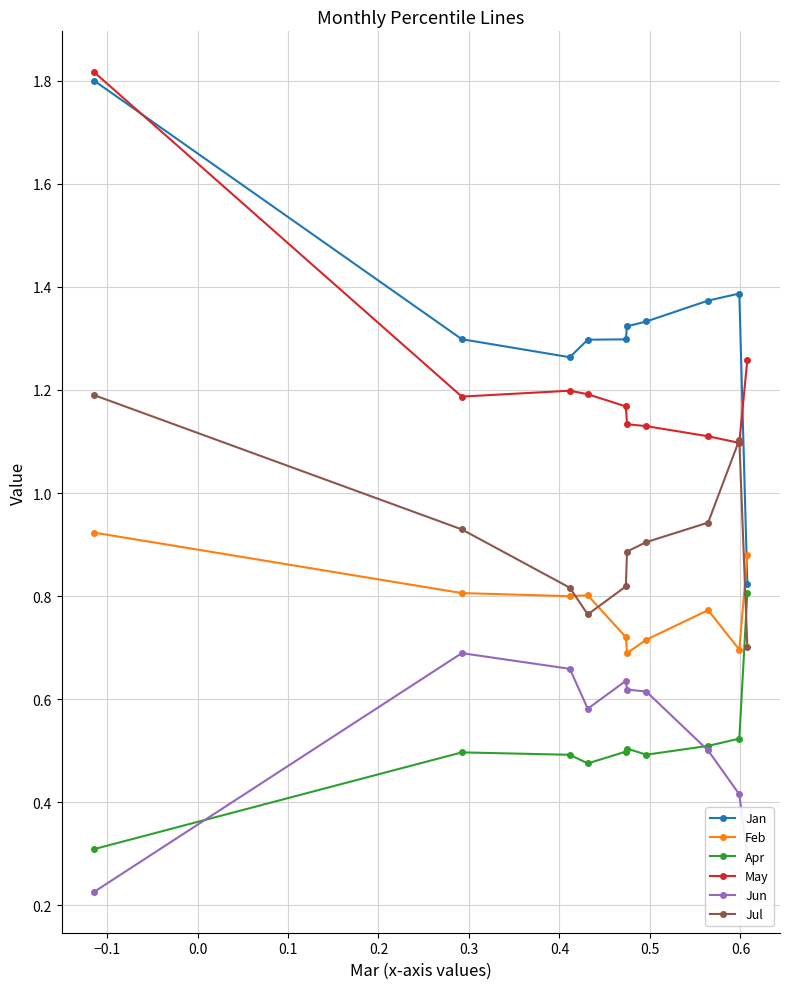

Which series has the largest range (max minus min)?

Jan